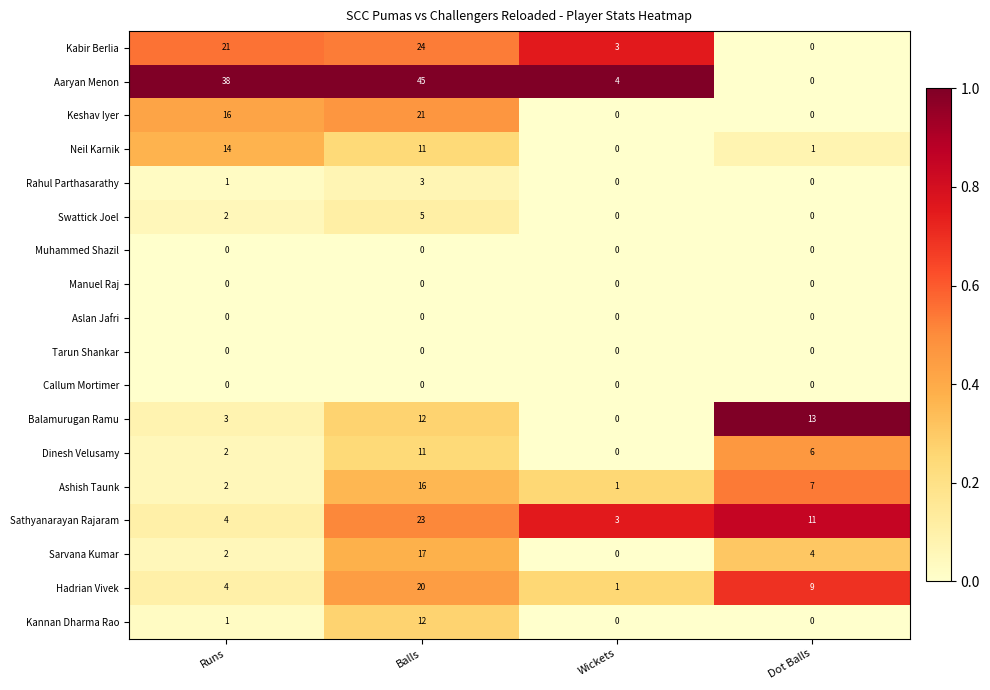

How many distinct data groups are displayed?

18